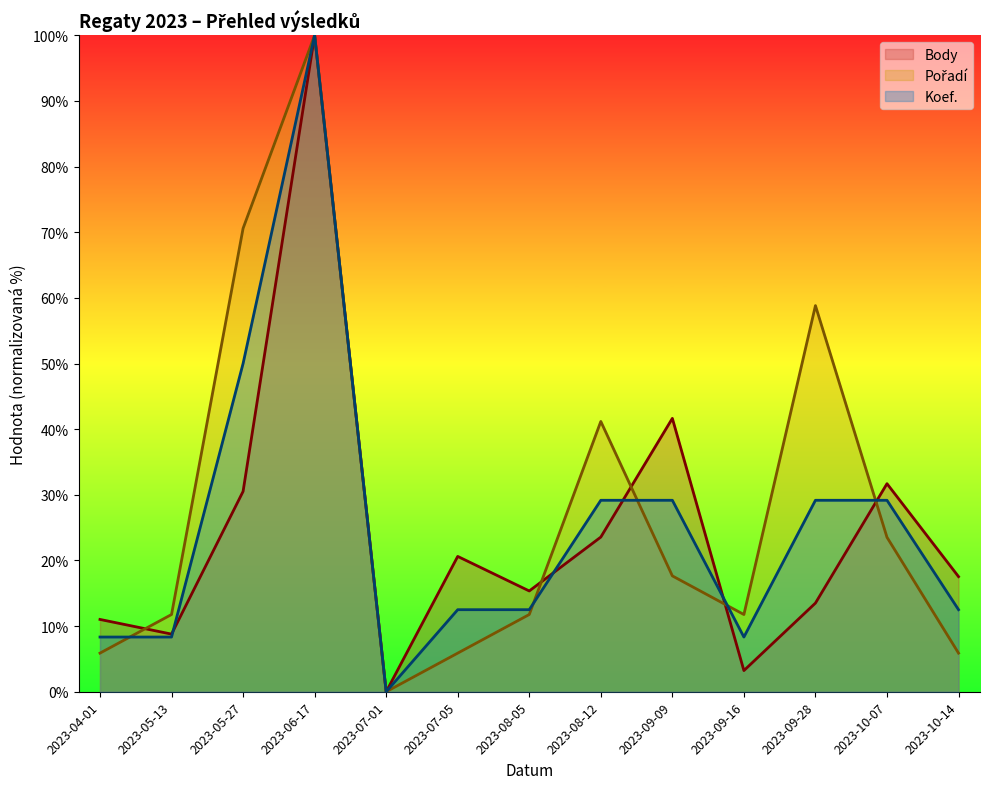

The Koef. series shows 29.2 at 2023-09-28. True or false?

True